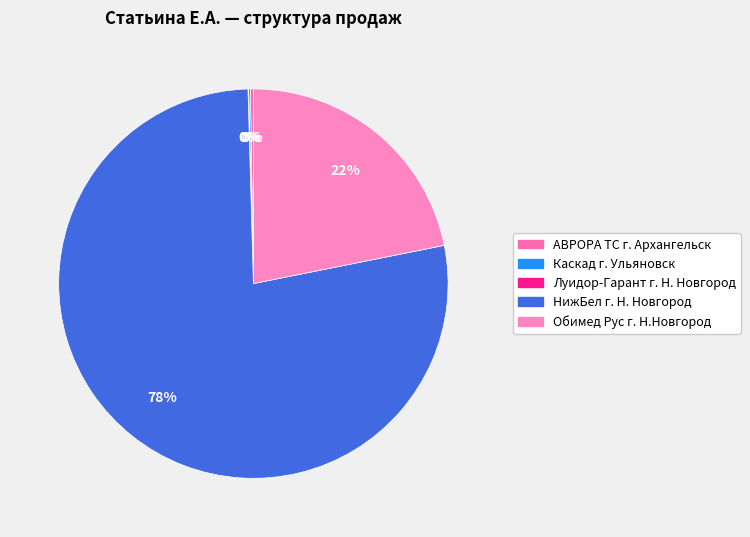

To the nearest percent, what is the difference between the Обимед Рус г. Н.Новгород and НижБел г. Н. Новгород slice percentages?

56%